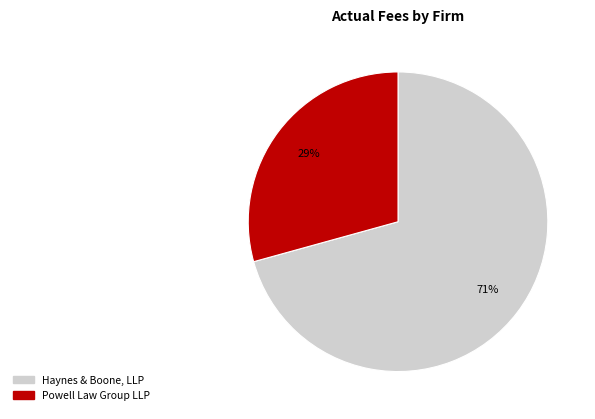

How many segments does this pie chart have?

2